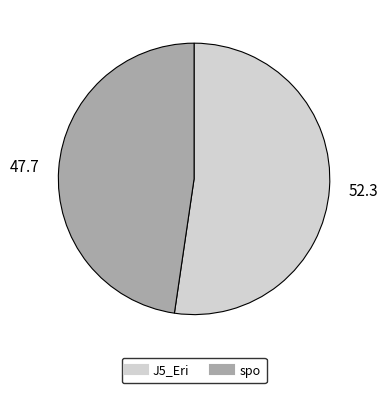

Rank the categories by value from lowest to highest.

spo, J5_Eri